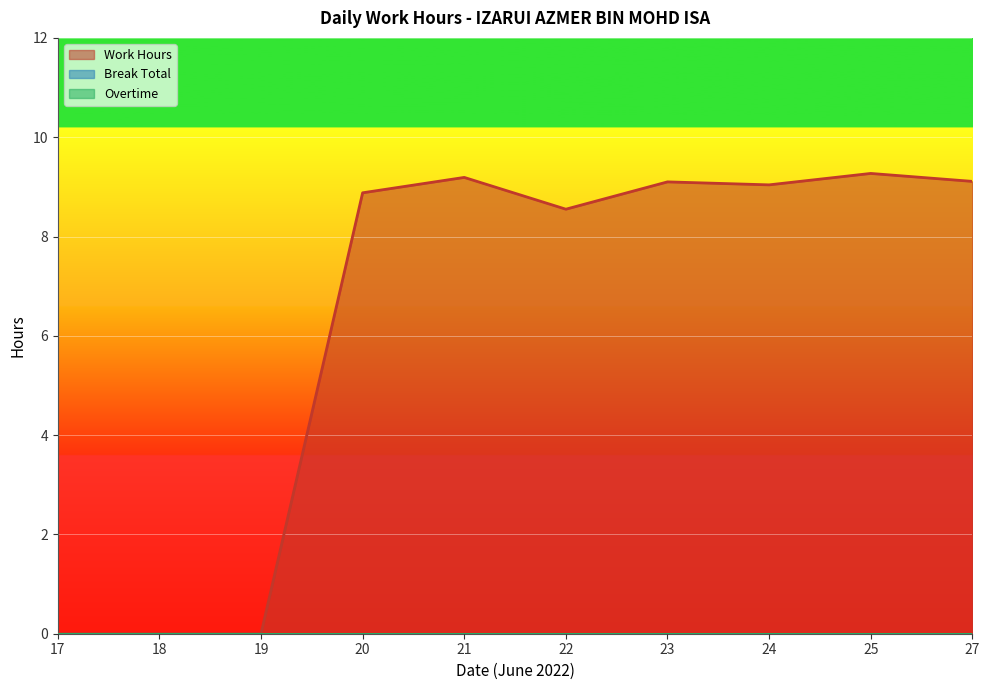

At which category is the sum across all series the highest?

25